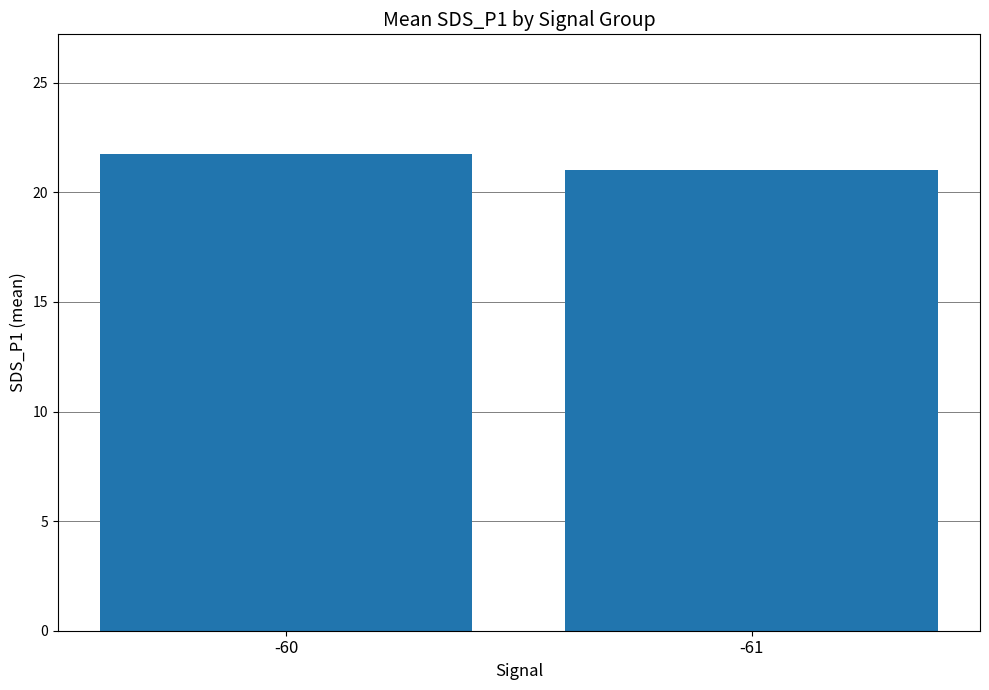

What is the sum of all values?

42.8